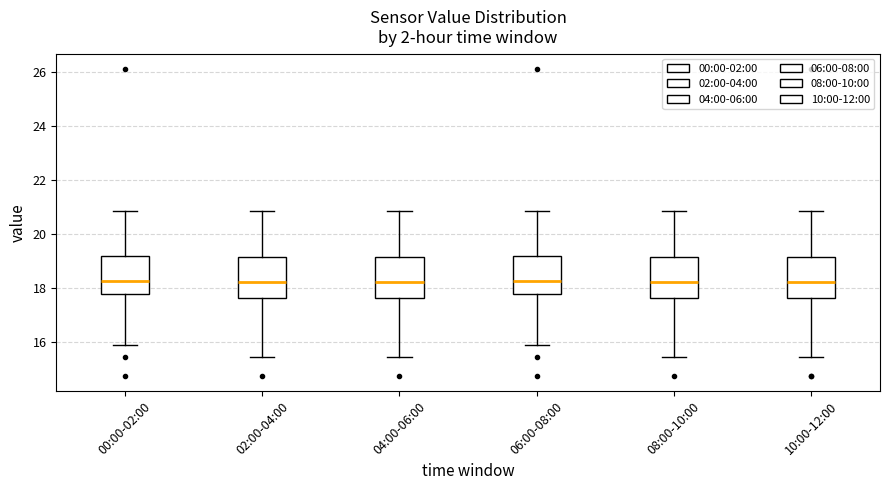

Reading left to right, read every box against the y-axis: the position of its median line, the range the box covers, and the ends of its whiskers. The values are not printed on the chart, so give them approximately, as read against the axis.

00:00-02:00: median 18.2, box 17.8 to 19.2, whiskers 16.0 to 20.8
02:00-04:00: median 18.2, box 17.6 to 19.2, whiskers 15.4 to 20.8
04:00-06:00: median 18.2, box 17.6 to 19.2, whiskers 15.4 to 20.8
06:00-08:00: median 18.2, box 17.8 to 19.2, whiskers 16.0 to 20.8
08:00-10:00: median 18.2, box 17.6 to 19.2, whiskers 15.4 to 20.8
10:00-12:00: median 18.2, box 17.6 to 19.2, whiskers 15.4 to 20.8